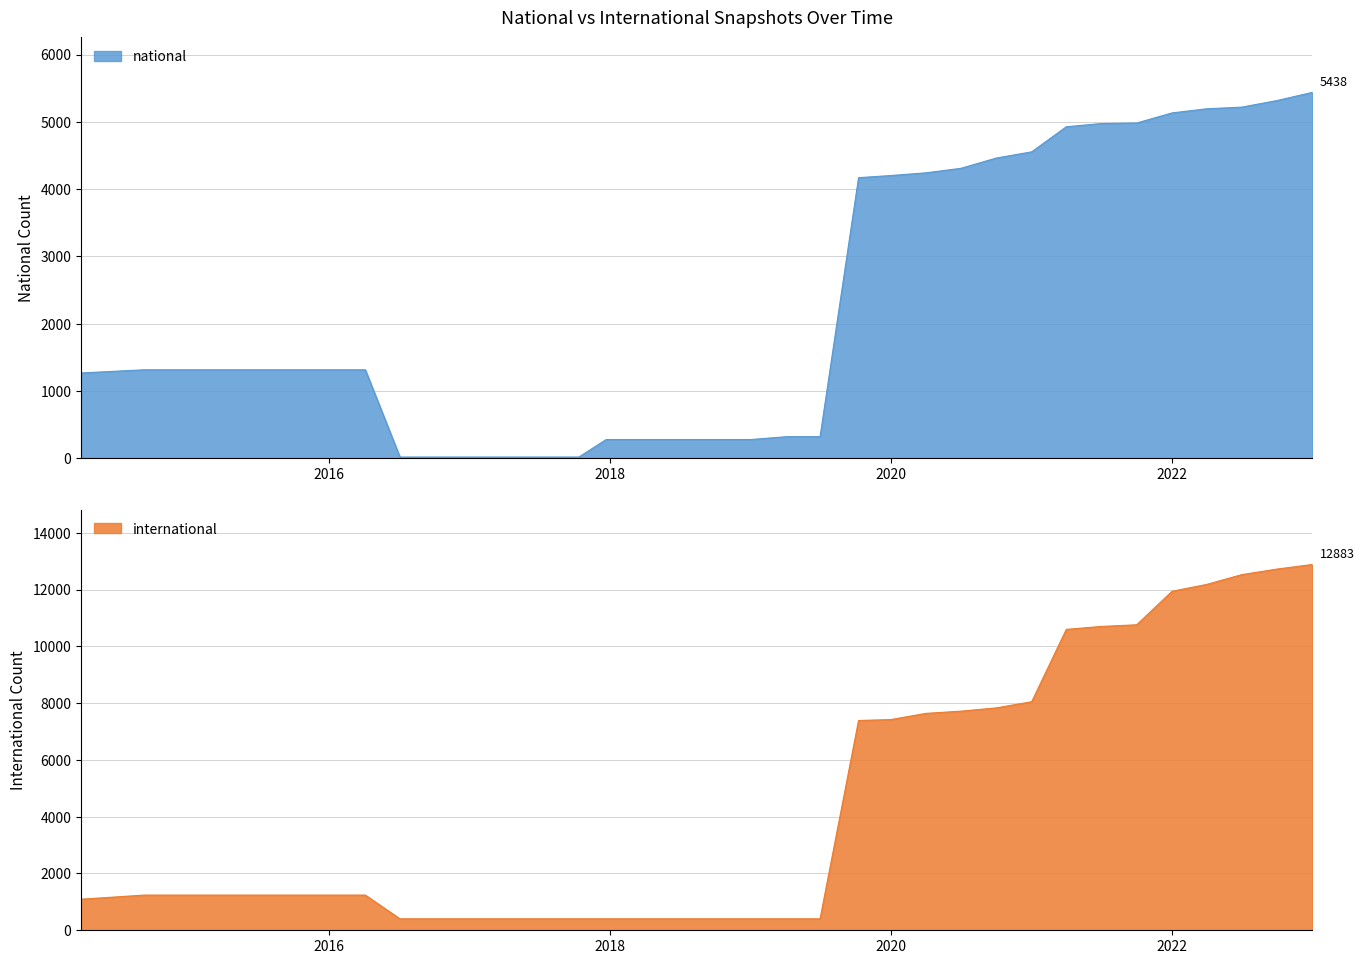

Between which two adjacent categories do national and international first intersect?

2016-04-05 and 2016-07-04